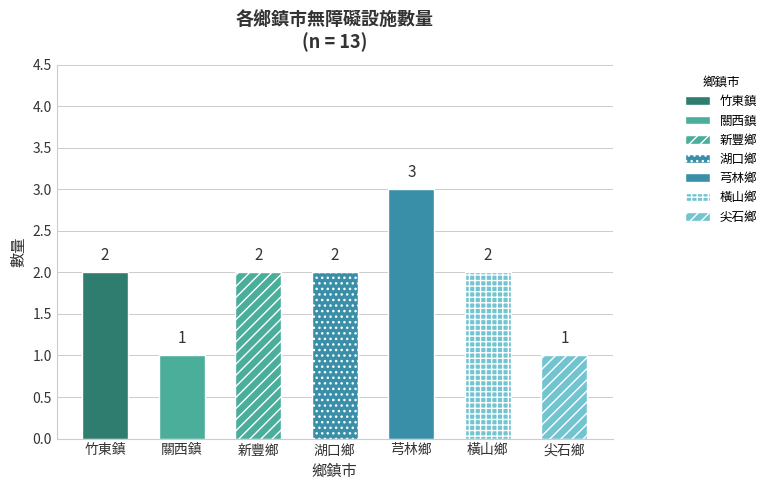

What is the sum of the values at 竹東鎮 and 湖口鄉?

4